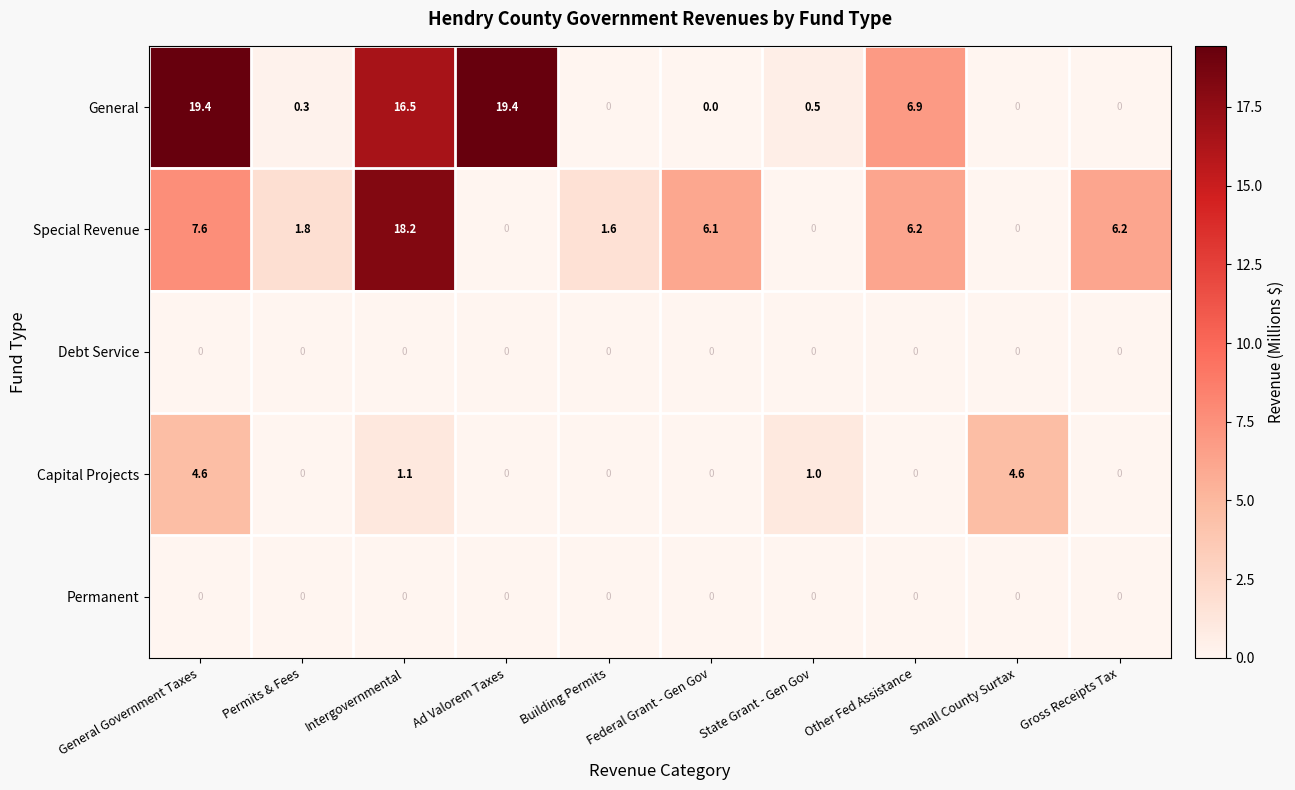

The Special Revenue series shows 6.2 at Gross Receipts Tax. True or false?

True